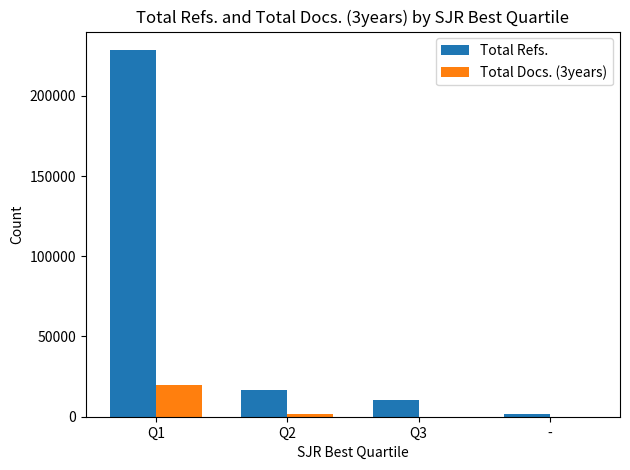

Which series changed the most between Q1 and Q2?

Total Refs.